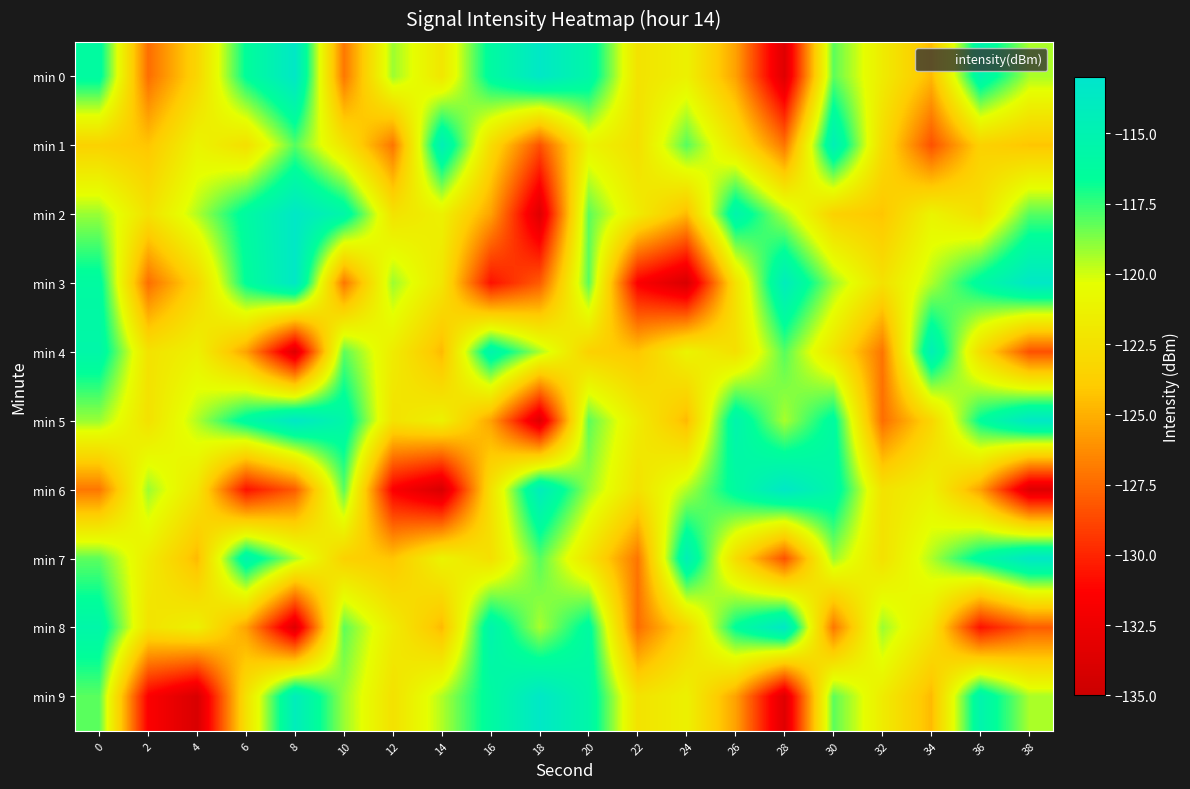

Reading left to right, transcribe all the data shown in this chart.

min 0: 0=-116.1	2=-127.4	4=-123.3	6=-116.6	8=-113.5	10=-127.1	12=-119.2	14=-122.1	16=-116.1	18=-113.5	20=-115.6	22=-122.4	24=-121.3	26=-125.5	28=-133.6	30=-118.2	32=-121.7	34=-124.6	36=-115.3	38=-119.4
min 1: 0=-123.6	2=-124.2	4=-121.1	6=-122.6	8=-118.1	10=-122.3	12=-127.1	14=-114.6	16=-122.8	18=-128.4	20=-121.1	22=-122.6	24=-118.1	26=-122.3	28=-127.1	30=-114.6	32=-122.8	34=-128.4	36=-123.6	38=-124.2
min 2: 0=-119.1	2=-122.5	4=-119.5	6=-116.1	8=-113.5	10=-115.6	12=-122.4	14=-121.3	16=-125.5	18=-133.6	20=-118.2	22=-121.7	24=-124.6	26=-115.3	28=-119.4	30=-123.6	32=-124.2	34=-121.1	36=-122.6	38=-118.1
min 3: 0=-116.1	2=-127.4	4=-123.3	6=-116.6	8=-113.5	10=-127.1	12=-119.2	14=-122.1	16=-130.7	18=-128.0	20=-118.1	22=-131.5	24=-134.1	26=-122.5	28=-114.2	30=-119.1	32=-122.5	34=-119.5	36=-116.1	38=-113.5
min 4: 0=-115.6	2=-122.4	4=-121.3	6=-125.5	8=-133.6	10=-118.2	12=-121.7	14=-124.6	16=-115.3	18=-119.4	20=-123.6	22=-124.2	24=-121.1	26=-122.6	28=-118.1	30=-122.3	32=-127.1	34=-114.6	36=-122.8	38=-128.4
min 5: 0=-119.1	2=-122.5	4=-119.5	6=-116.1	8=-113.5	10=-115.6	12=-122.4	14=-121.3	16=-125.5	18=-133.6	20=-118.2	22=-121.7	24=-124.6	26=-115.3	28=-119.4	30=-116.1	32=-127.4	34=-123.3	36=-116.6	38=-113.5
min 6: 0=-127.1	2=-119.2	4=-122.1	6=-130.7	8=-128.0	10=-118.1	12=-131.5	14=-134.1	16=-122.5	18=-114.2	20=-119.1	22=-122.5	24=-119.5	26=-116.1	28=-113.5	30=-115.6	32=-122.4	34=-121.3	36=-125.5	38=-133.6
min 7: 0=-118.2	2=-121.7	4=-124.6	6=-115.3	8=-119.4	10=-123.6	12=-124.2	14=-121.1	16=-122.6	18=-118.1	20=-122.3	22=-127.1	24=-114.6	26=-122.8	28=-128.4	30=-119.1	32=-122.5	34=-119.5	36=-116.1	38=-113.5
min 8: 0=-115.6	2=-122.4	4=-121.3	6=-125.5	8=-133.6	10=-118.2	12=-121.7	14=-124.6	16=-115.3	18=-119.4	20=-116.1	22=-127.4	24=-123.3	26=-116.6	28=-113.5	30=-127.1	32=-119.2	34=-122.1	36=-130.7	38=-128.0
min 9: 0=-118.1	2=-131.5	4=-134.1	6=-122.5	8=-114.2	10=-119.1	12=-122.5	14=-119.5	16=-116.1	18=-113.5	20=-115.6	22=-122.4	24=-121.3	26=-125.5	28=-133.6	30=-118.2	32=-121.7	34=-124.6	36=-115.3	38=-119.4